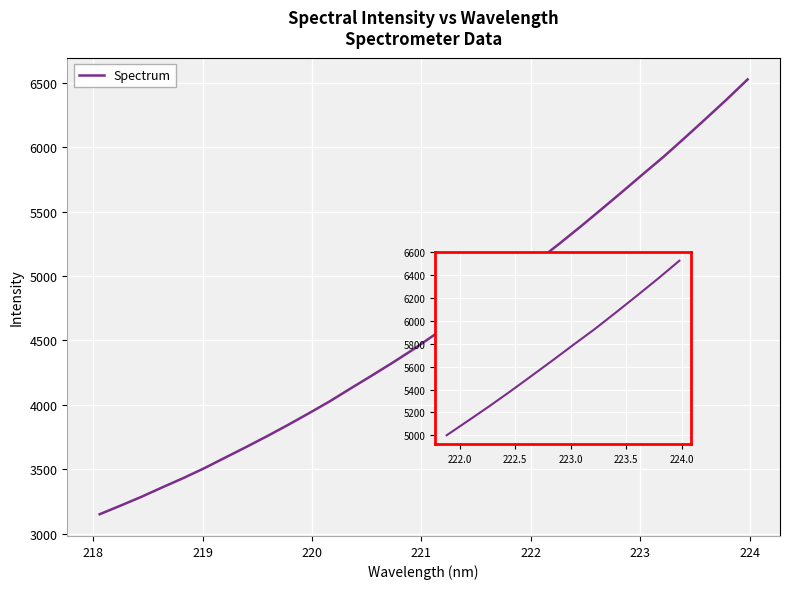

What is the label of the 5th point from the left?

221